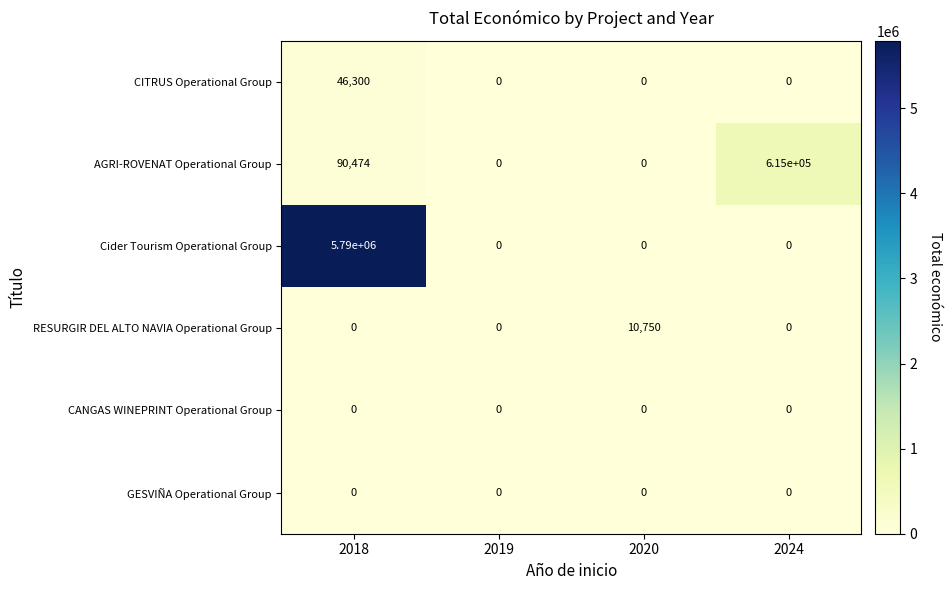

How many distinct data groups are displayed?

6